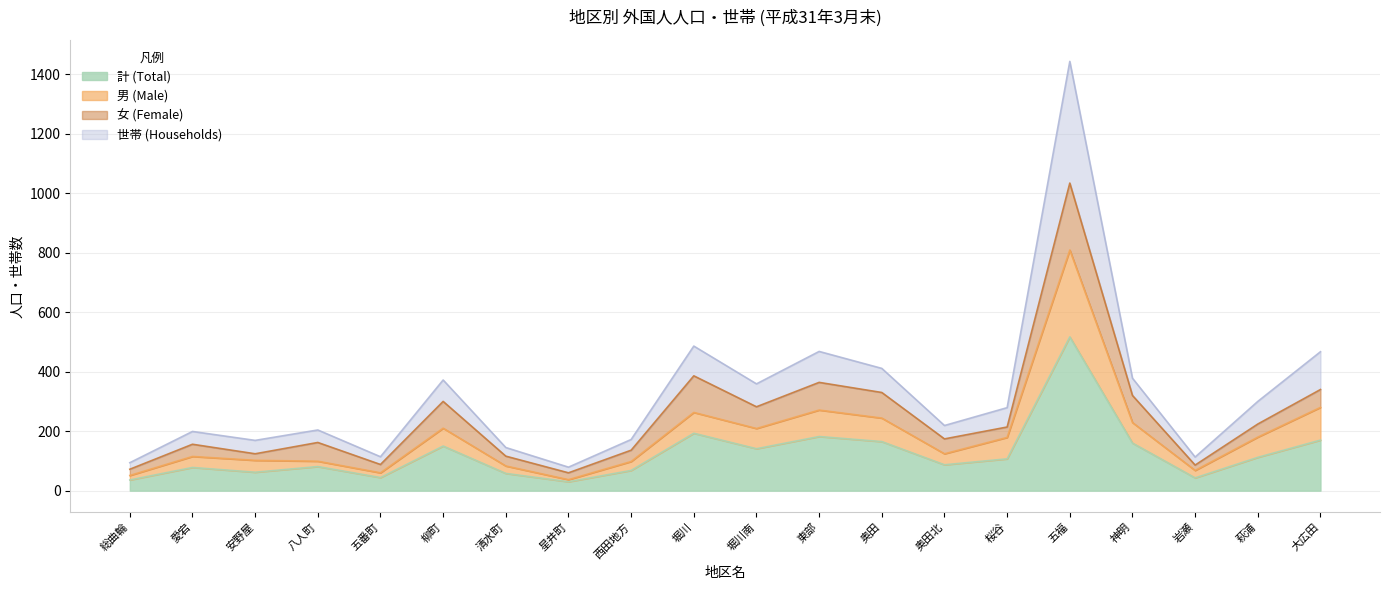

What is the value of the 計 (Total) point at the 6th from the left?

150